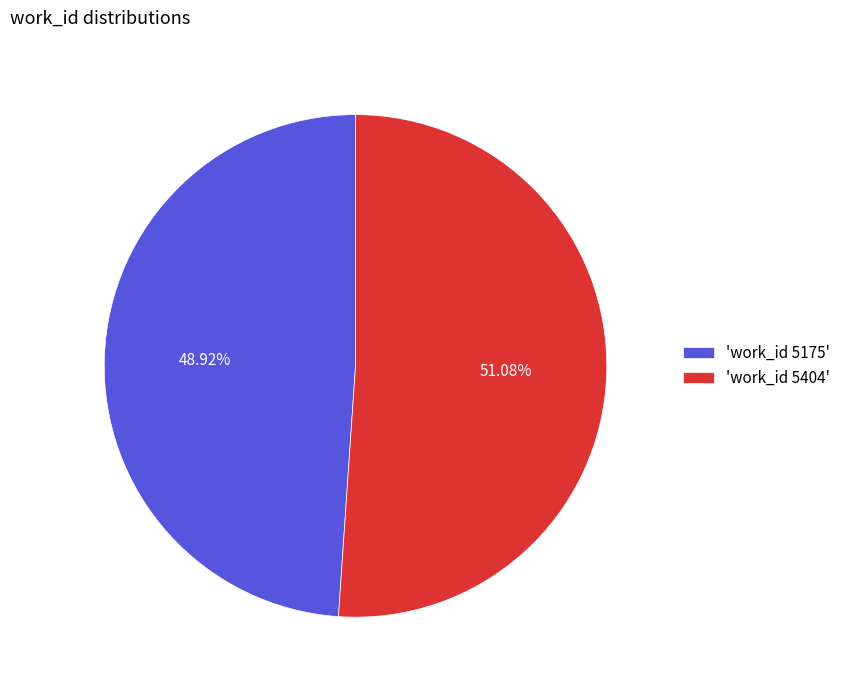

Which category has the smallest portion of the pie?

'work_id 5175'